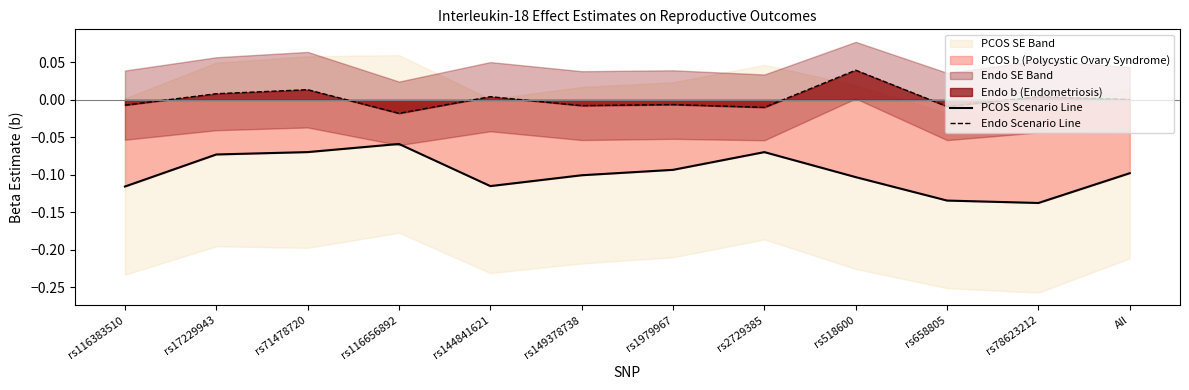

True or false: PCOS Scenario Line and Endo Scenario Line intersect in this chart.

False